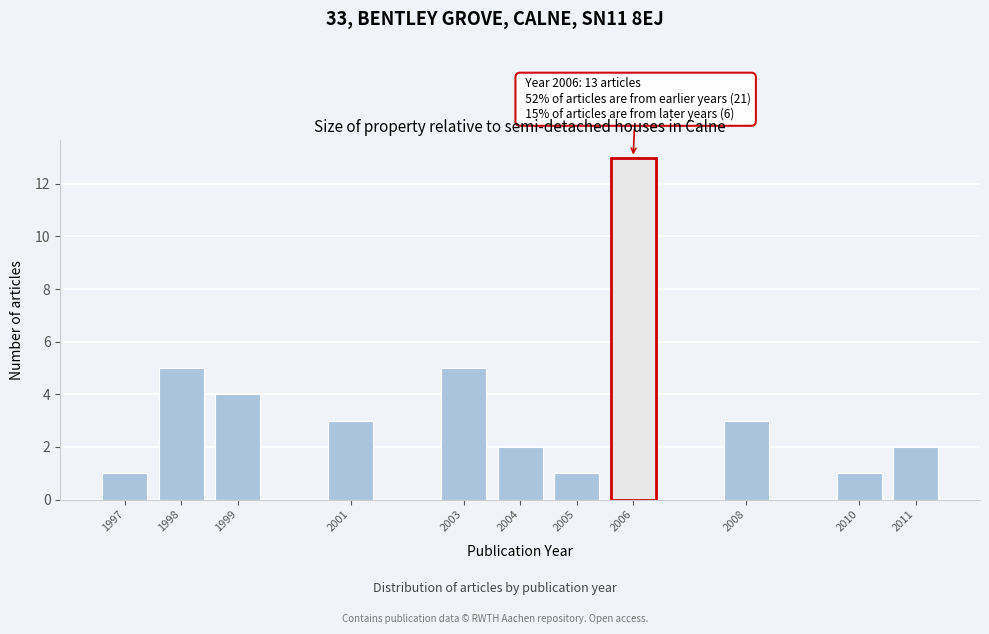

Reading right to left, what are all the values shown in this chart?

2011=2	2010=1	2008=3	2006=13	2005=1	2004=2	2003=5	2001=3	1999=4	1998=5	1997=1